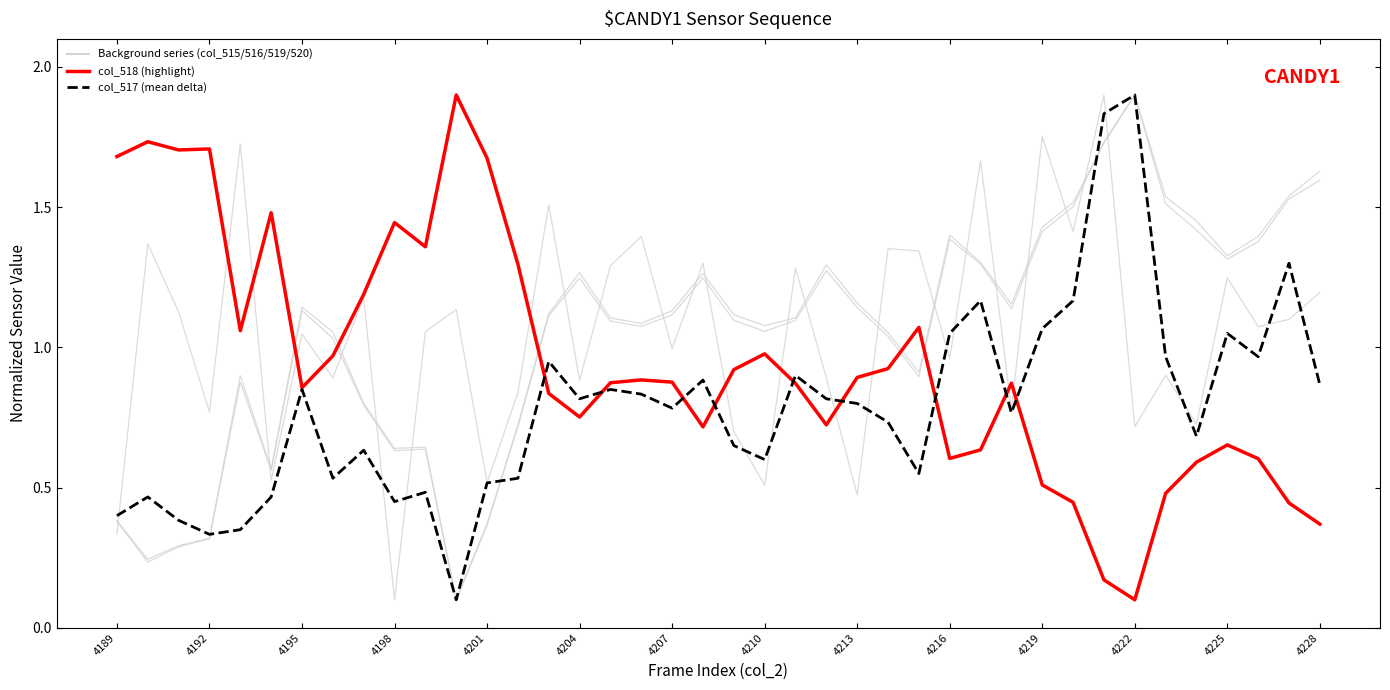

Does the chart have visible grid lines?

No